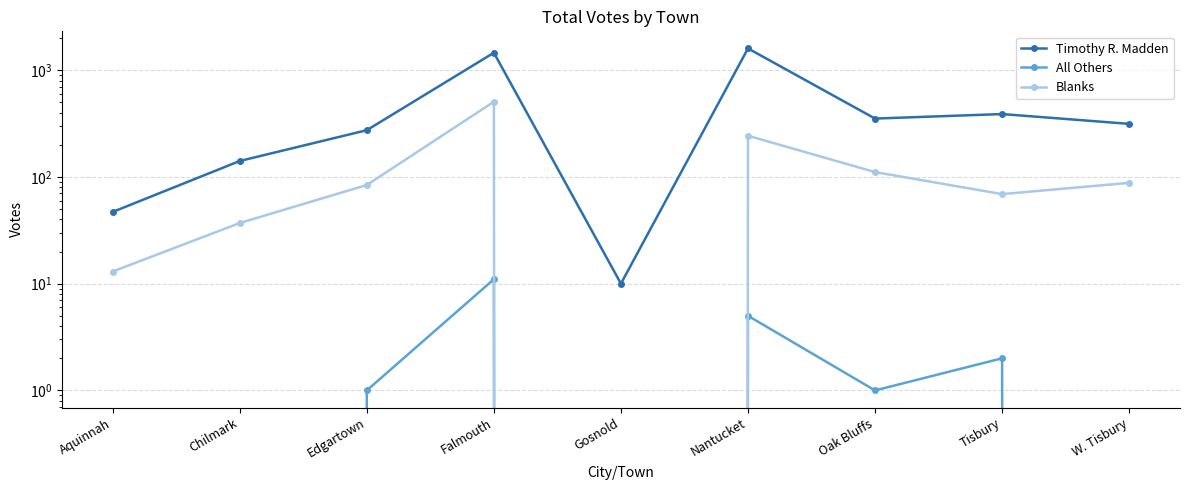

At which category is the sum across all series the highest?

Falmouth